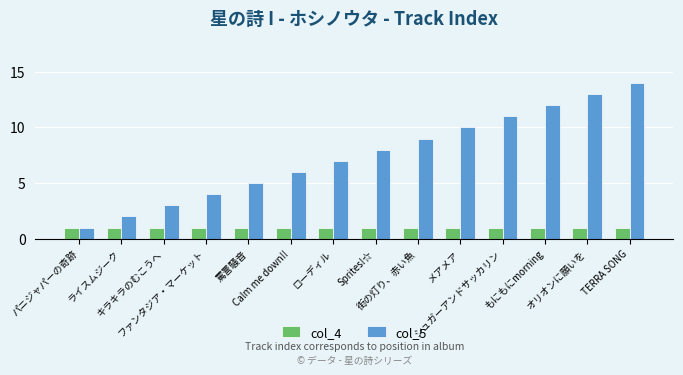

Which series has the largest total across all categories?

col_5